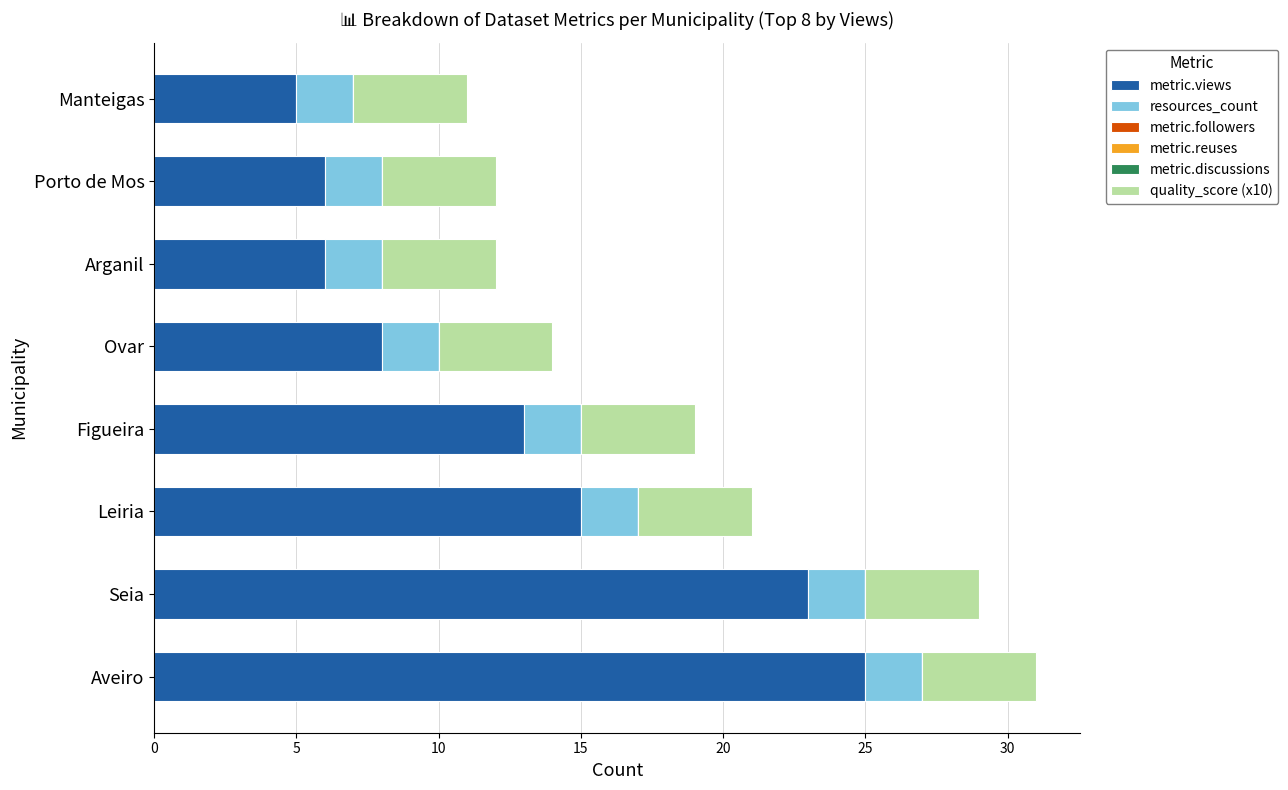

What is the difference between the metric.views values at Aveiro and Porto de Mos?

19